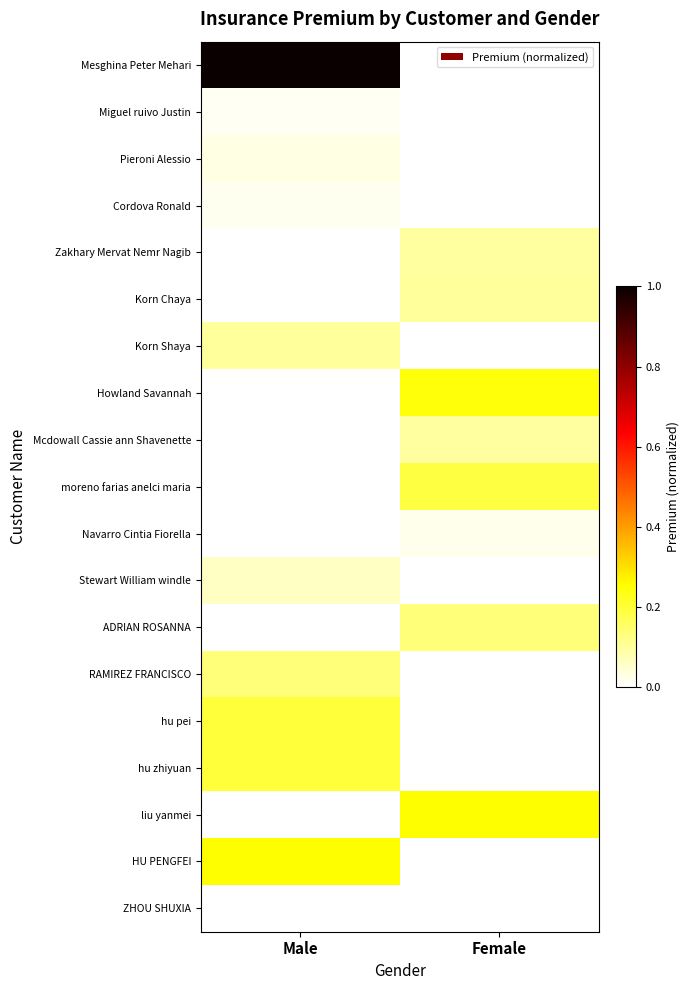

Reading left to right, extract all data points from this chart.

Mesghina Peter Mehari: Male=1.0	Female=0.0
Miguel ruivo Justin: Male=0.0	Female=0.0
Pieroni Alessio: Male=0.0	Female=0.0
Cordova Ronald: Male=0.0	Female=0.0
Zakhary Mervat Nemr Nagib: Male=0.0	Female=0.1
Korn Chaya: Male=0.0	Female=0.1
Korn Shaya: Male=0.1	Female=0.0
Howland Savannah: Male=0.0	Female=0.2
Mcdowall Cassie ann Shavenette: Male=0.0	Female=0.1
moreno farias anelci maria: Male=0.0	Female=0.2
Navarro Cintia Fiorella: Male=0.0	Female=0.0
Stewart William windle: Male=0.1	Female=0.0
ADRIAN ROSANNA: Male=0.0	Female=0.1
RAMIREZ FRANCISCO: Male=0.1	Female=0.0
hu pei: Male=0.2	Female=0.0
hu zhiyuan: Male=0.2	Female=0.0
liu yanmei: Male=0.0	Female=0.3
HU PENGFEI: Male=0.3	Female=0.0
ZHOU SHUXIA: Male=0.0	Female=0.0